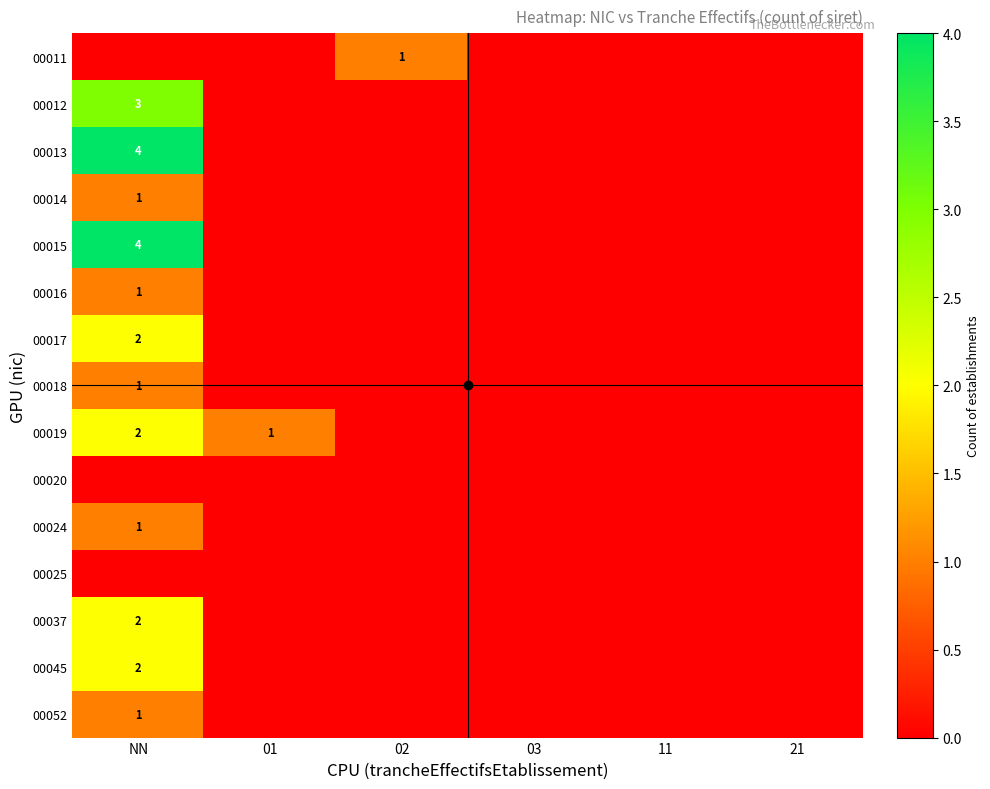

True or false: 00014 has a value of 0 at 02.

True